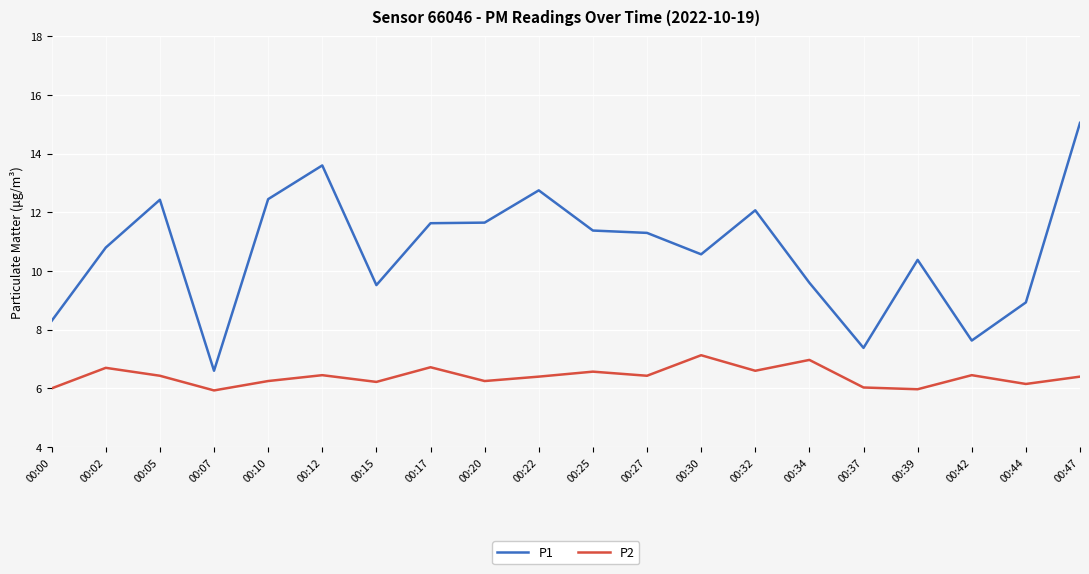

True or false: P1 and P2 intersect in this chart.

False